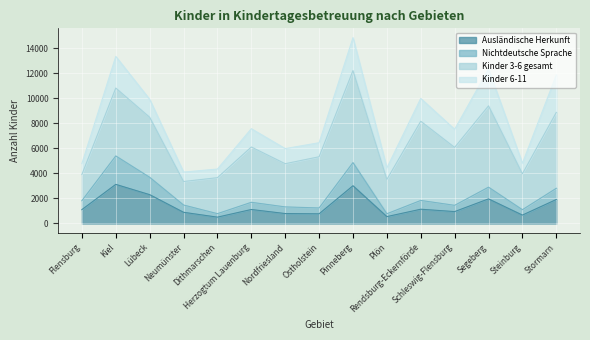

What is the average value of the Nichtdeutsche Sprache series?

2209